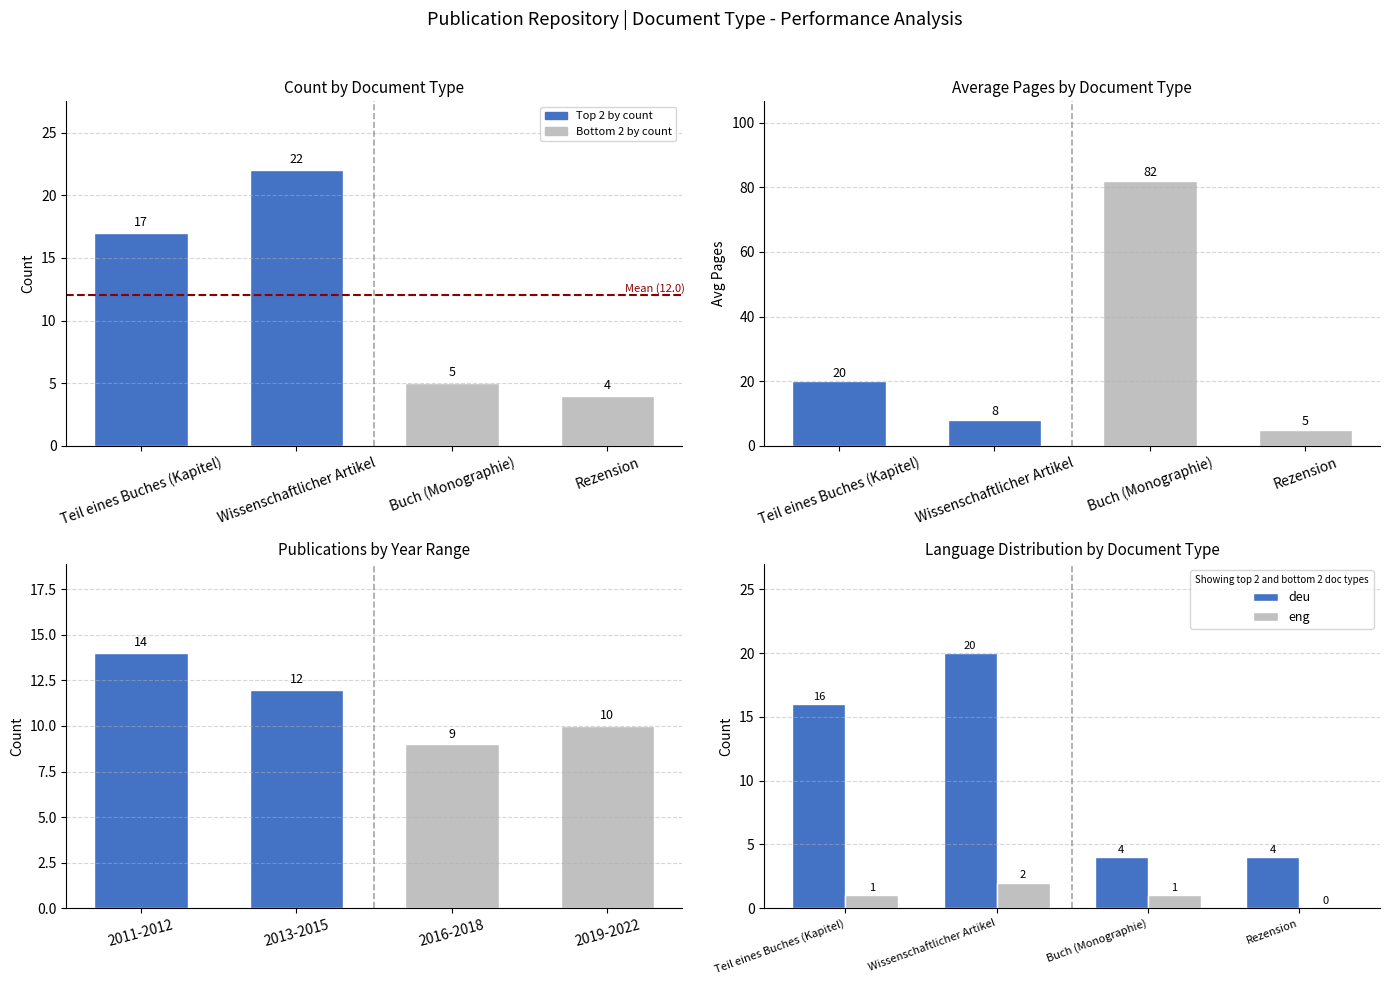

Between Buch (Monographie) and Rezension, which series saw the biggest shift?

eng